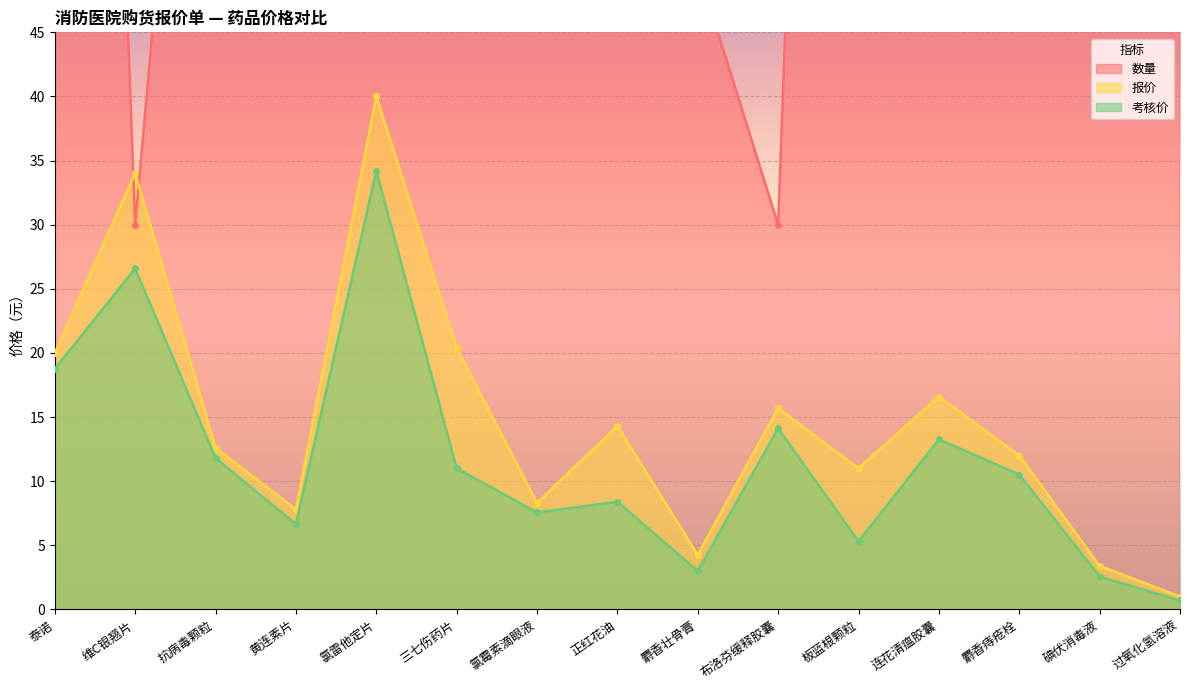

What is the label of the 14th point from the left?

碘伏消毒液